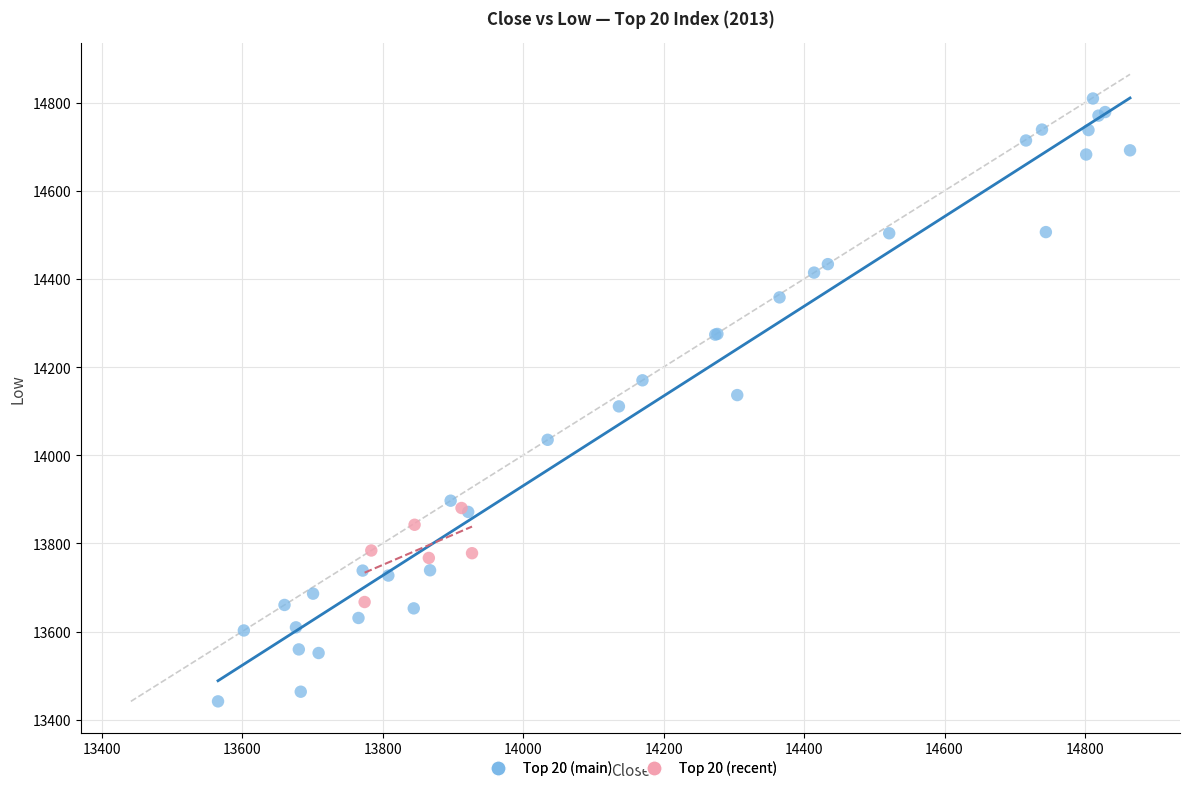

Which series contains the highest Y value?

Top 20 (main)